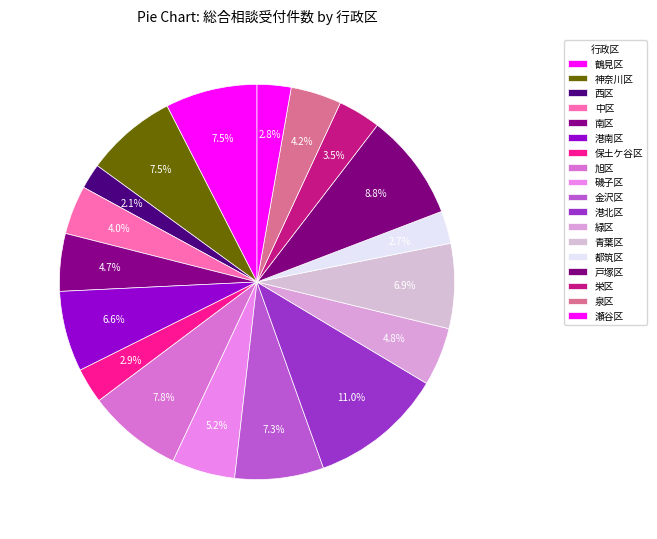

What is the smallest slice in the pie chart?

西区